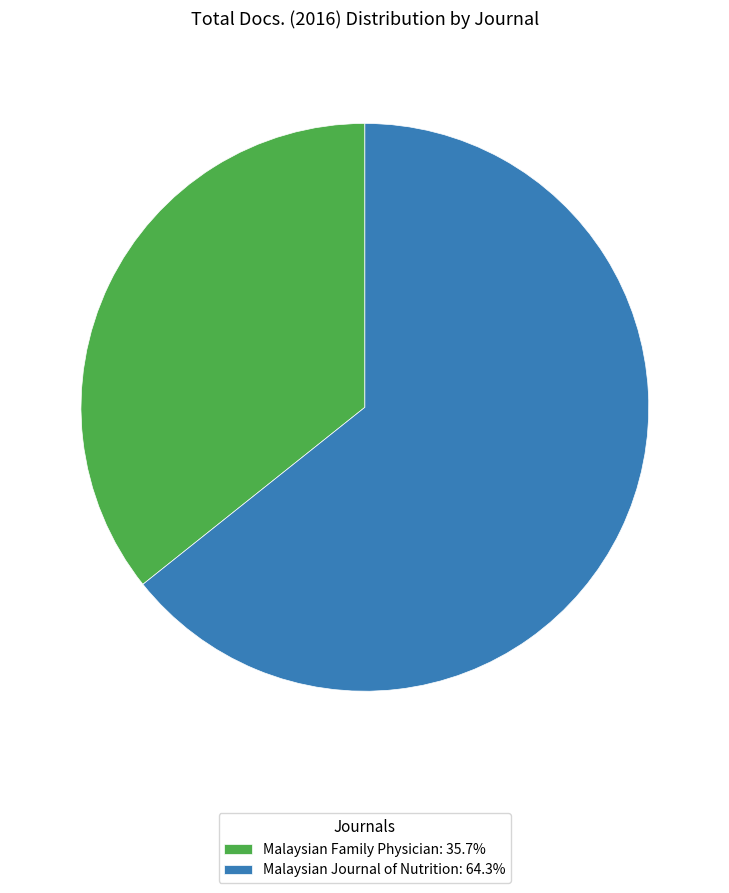

Which slice is the largest?

Malaysian Journal of Nutrition